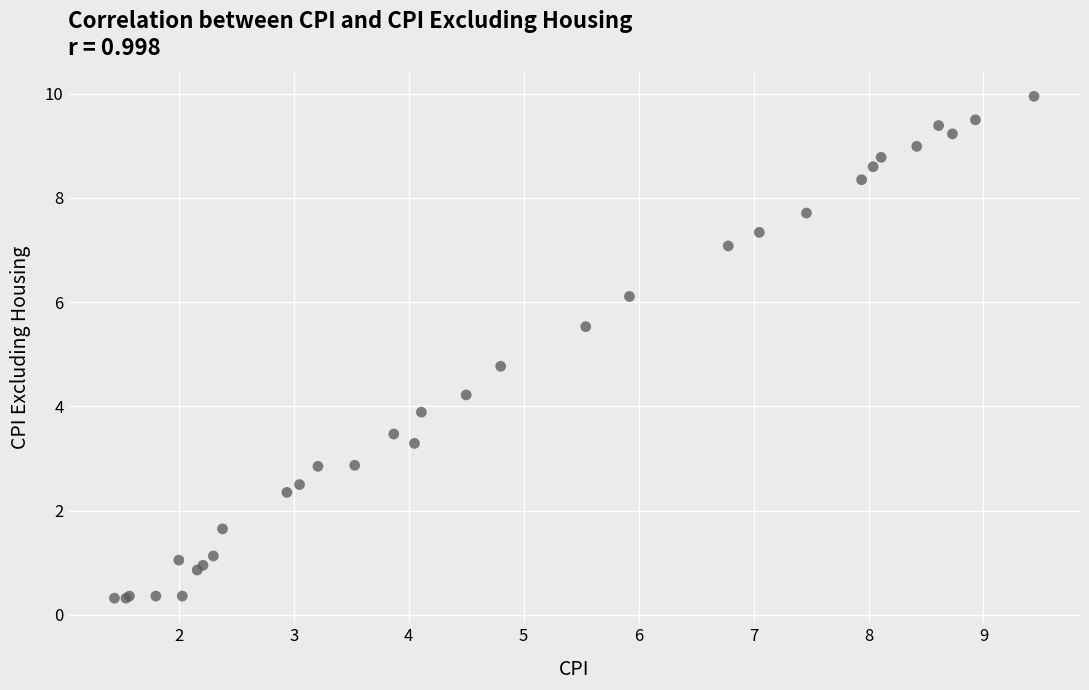

What Y value in the scatter plot is closest to 5?

4.8